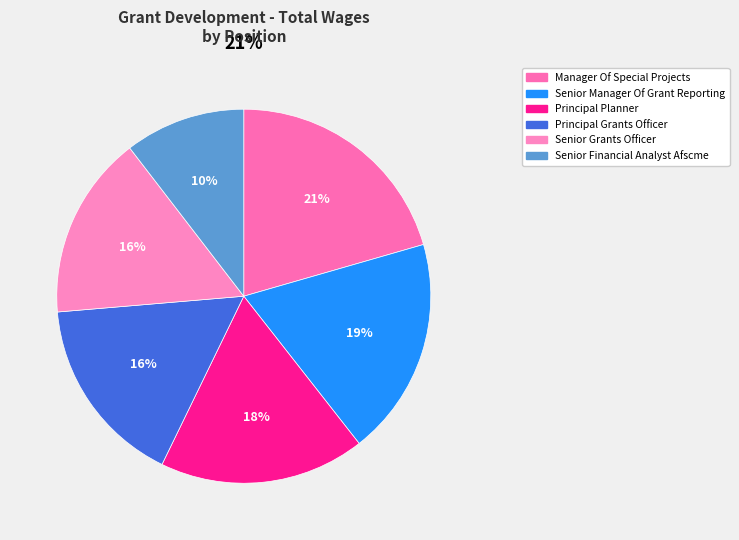

Does Senior Grants Officer represent more than half of the total?

No